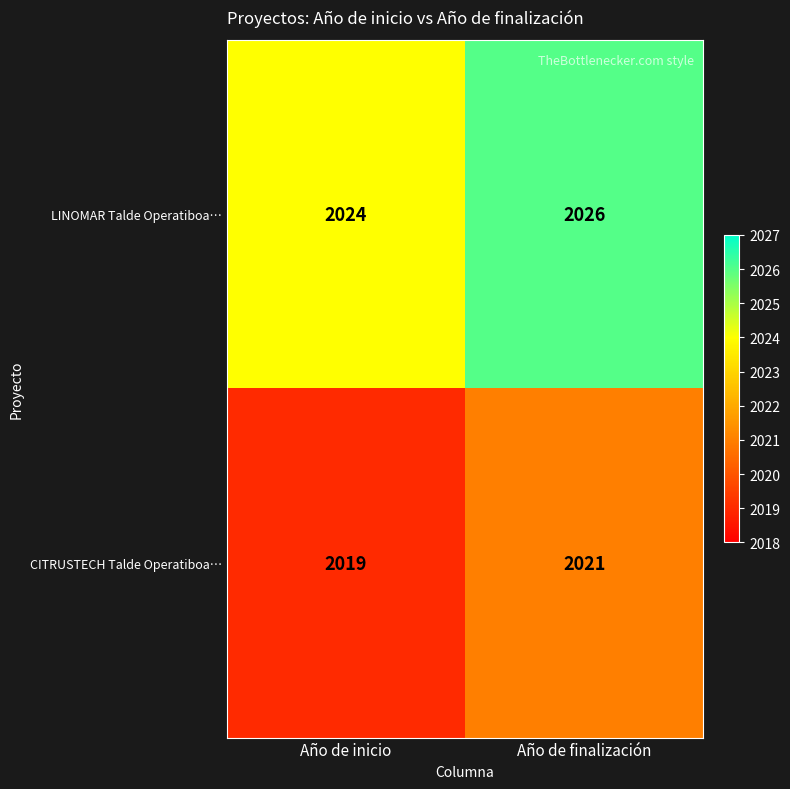

Rank the series by their maximum value, from highest to lowest.

LINOMAR Talde Operatiboa…, CITRUSTECH Talde Operatiboa…